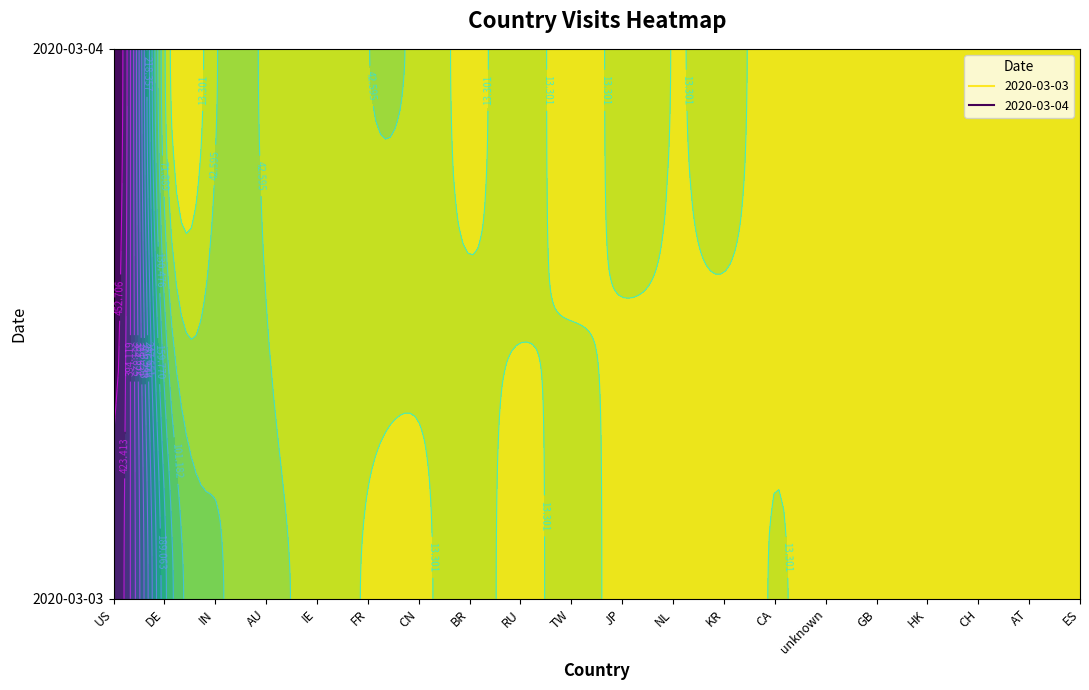

Which category has the lowest value in the 2020-03-03 series?

HK